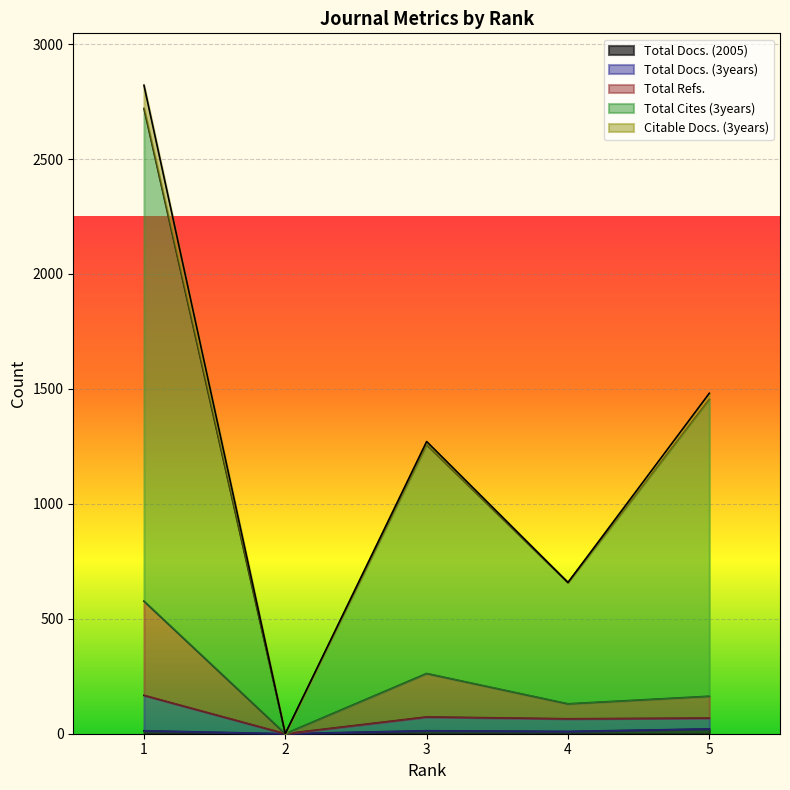

Count the number of categories in the chart.

5